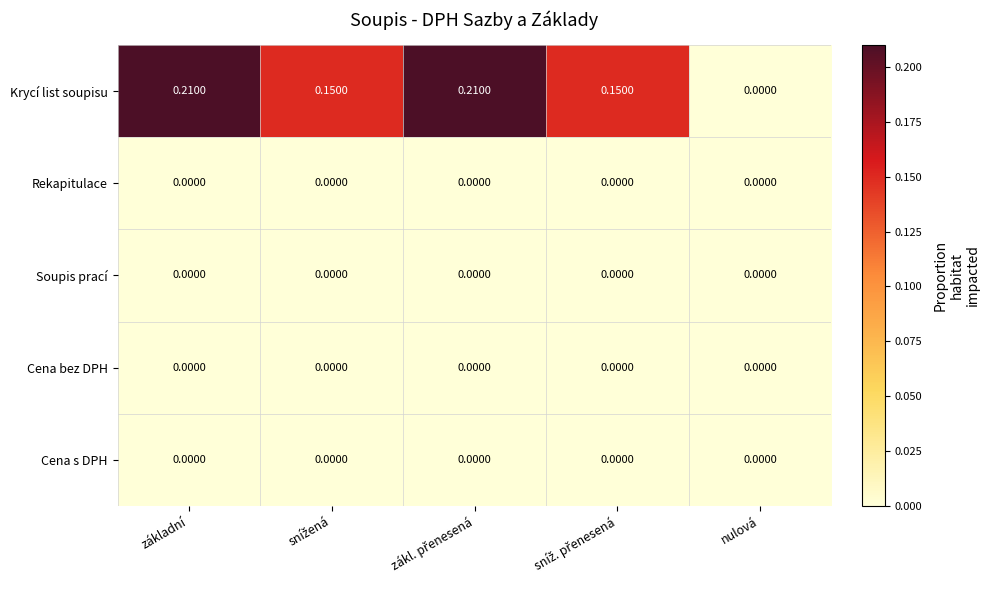

Is the value of Krycí list soupisu at základní greater than the value of Rekapitulace at základní?

Yes